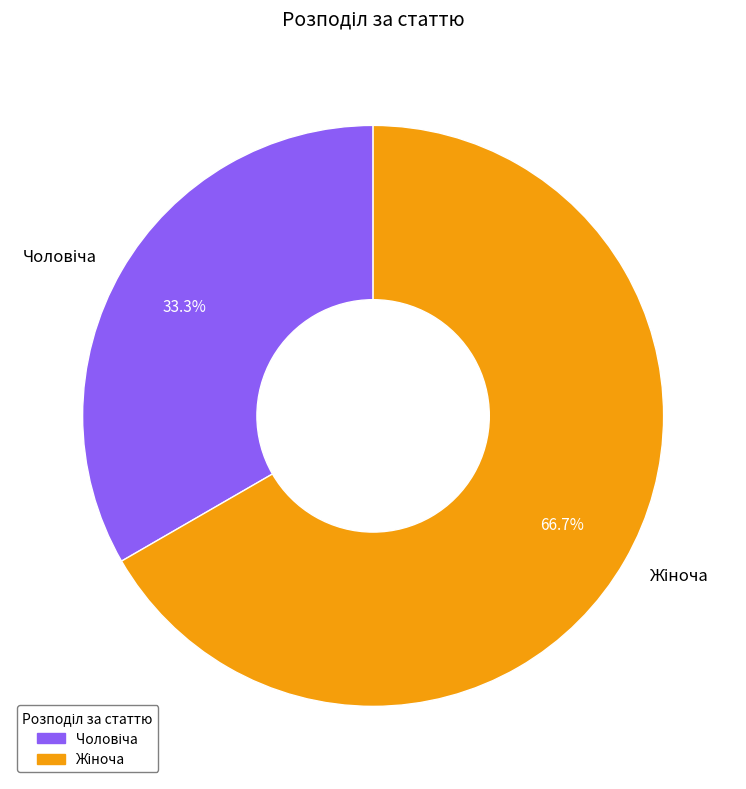

Does any single category account for the majority?

Yes